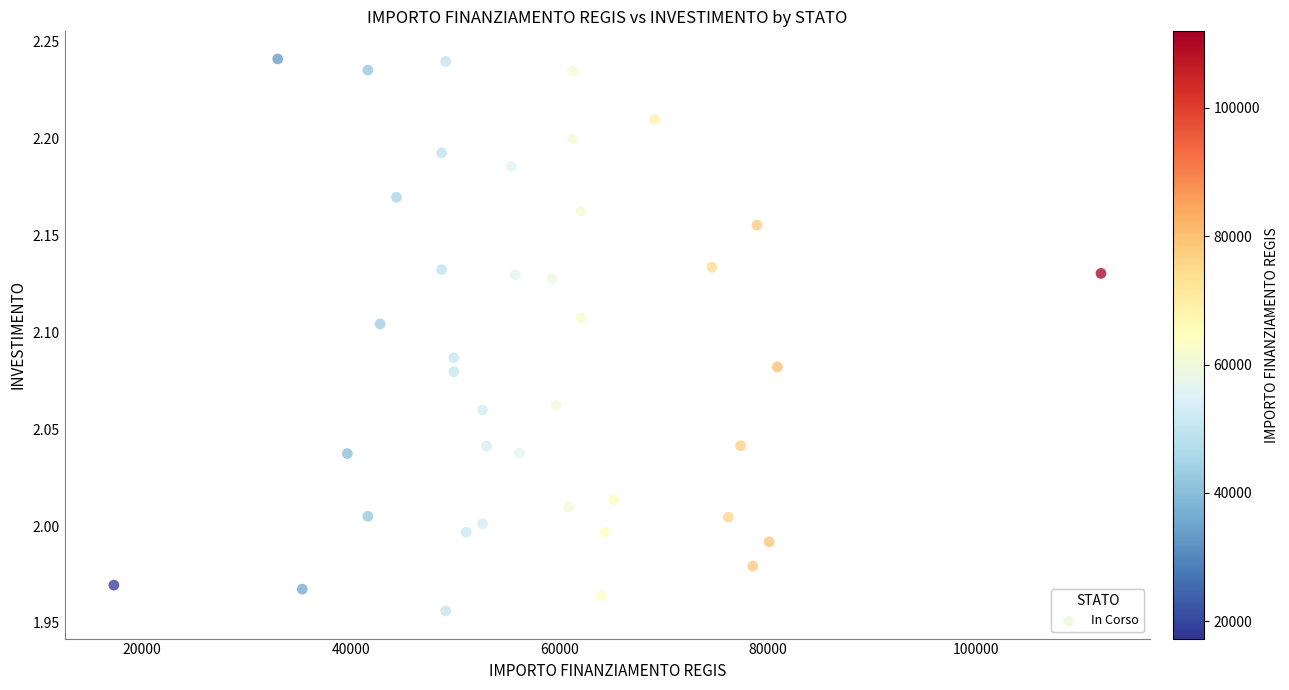

What is the range of X values (max minus min)?

94665.7